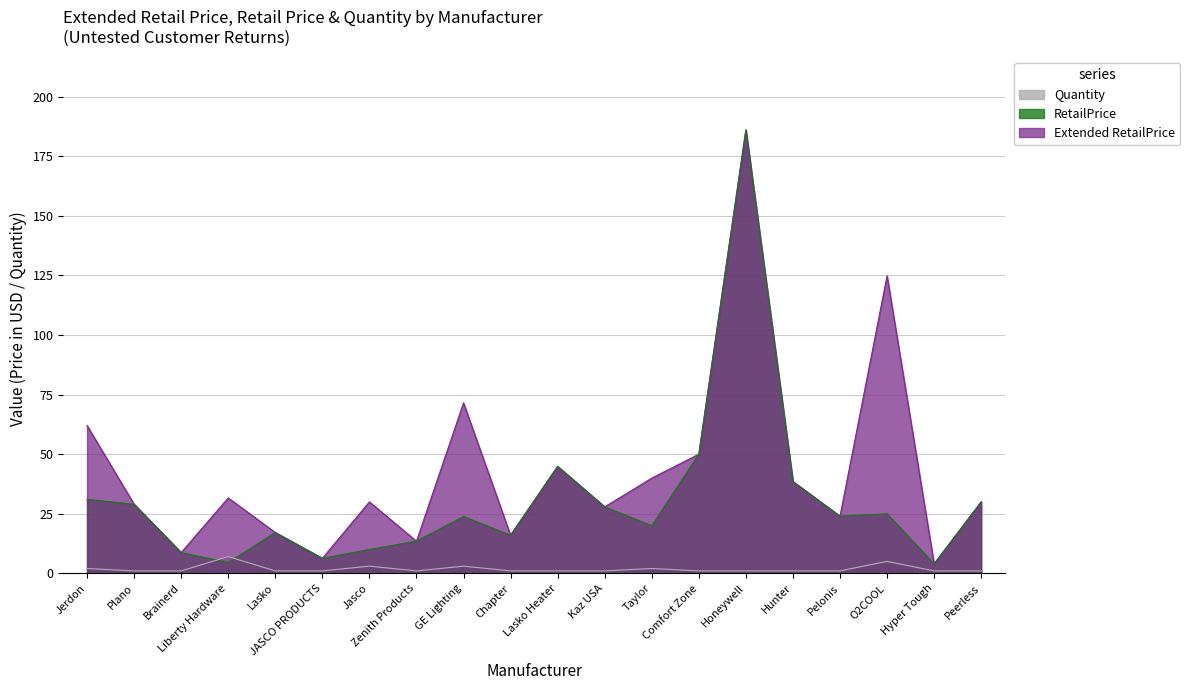

Which series has the largest total across all categories?

Extended RetailPrice